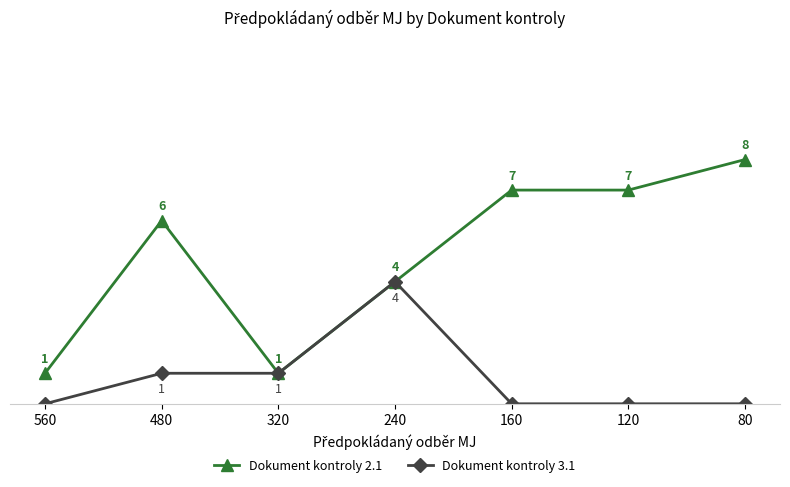

List the series in order of their peak value, highest first.

Dokument kontroly 2.1, Dokument kontroly 3.1